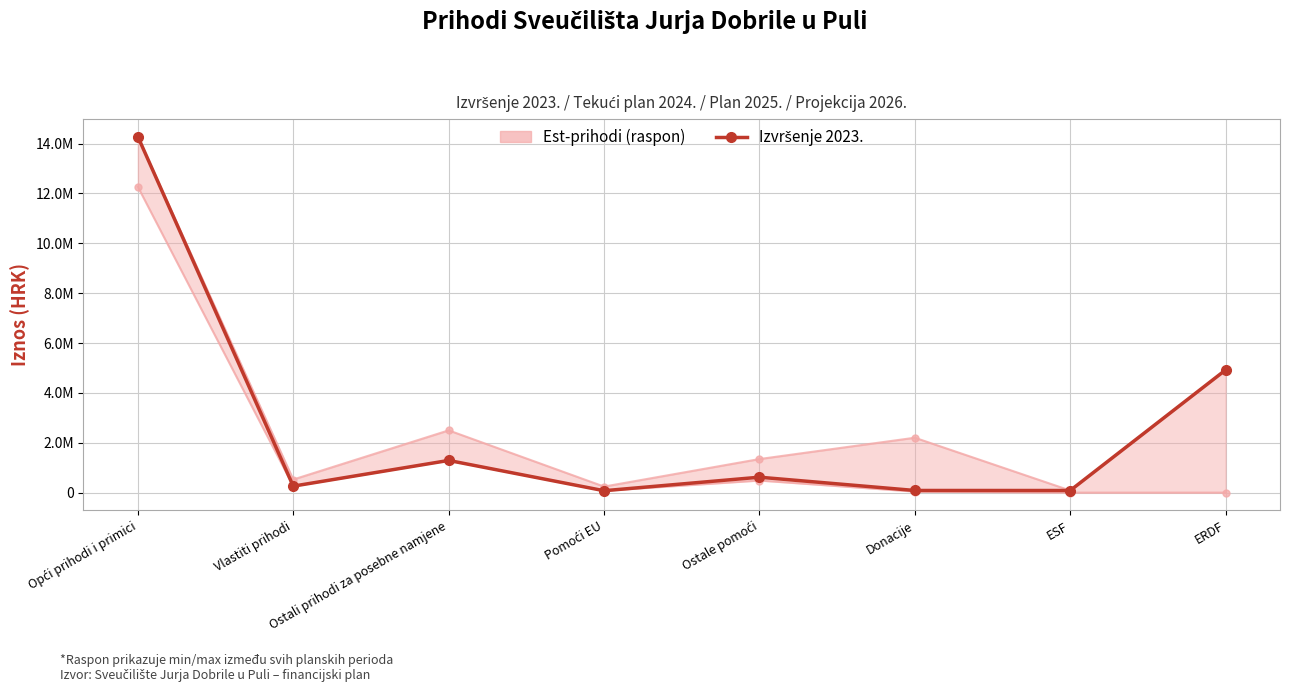

Where is the first local maximum?

Ostali prihodi za posebne namjene